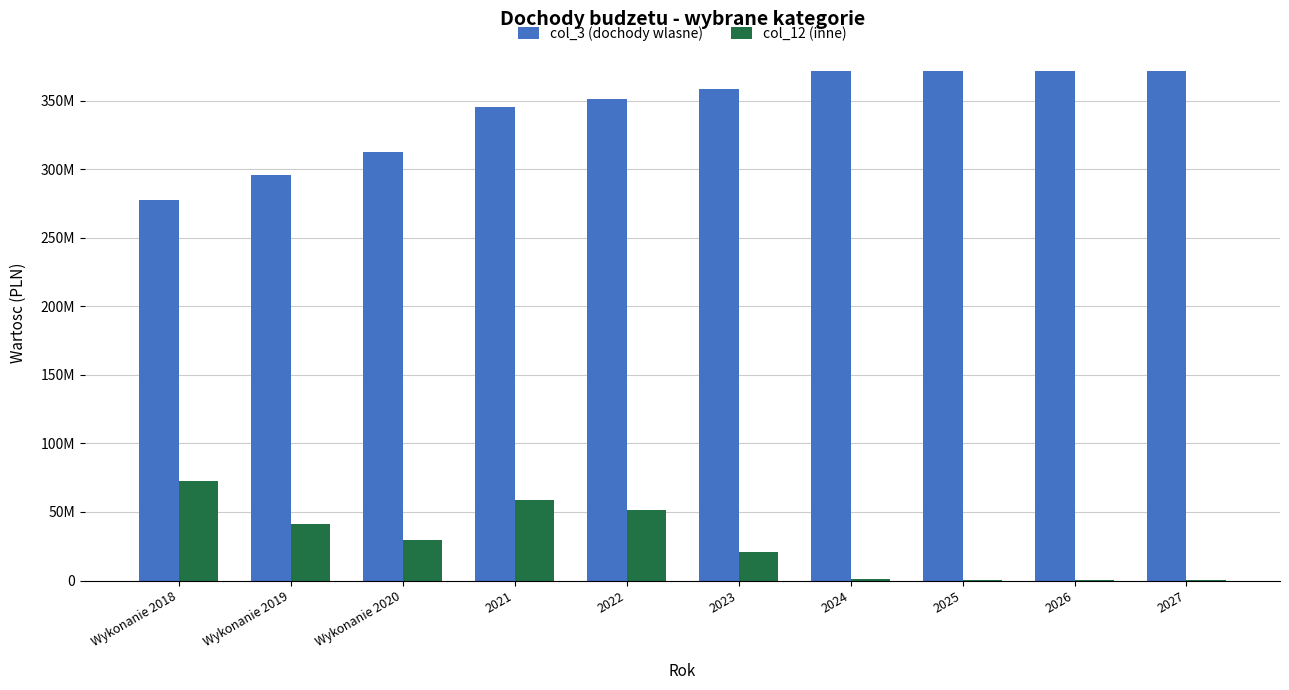

Are the bars horizontal?

No